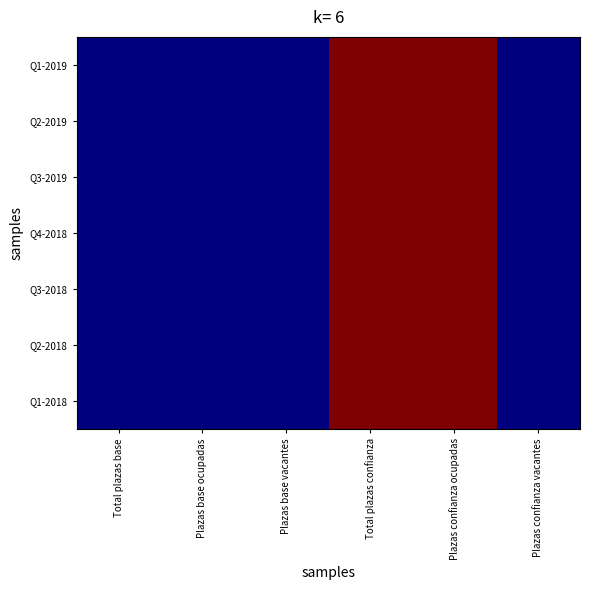

Between Total plazas base and Plazas base vacantes, which is larger?

Total plazas base